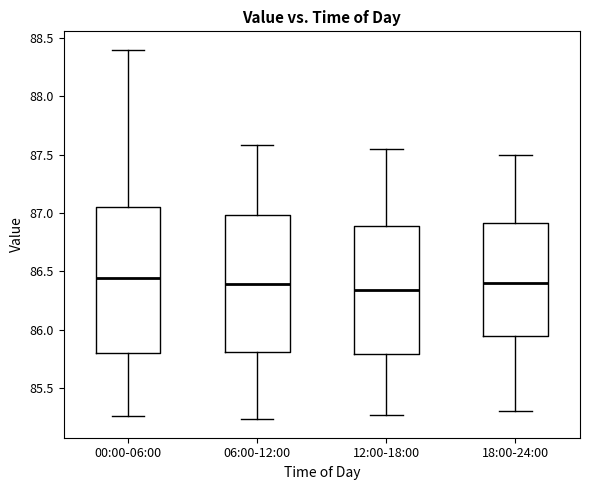

Which box is the tallest, from its lower edge to its upper edge?

00:00-06:00